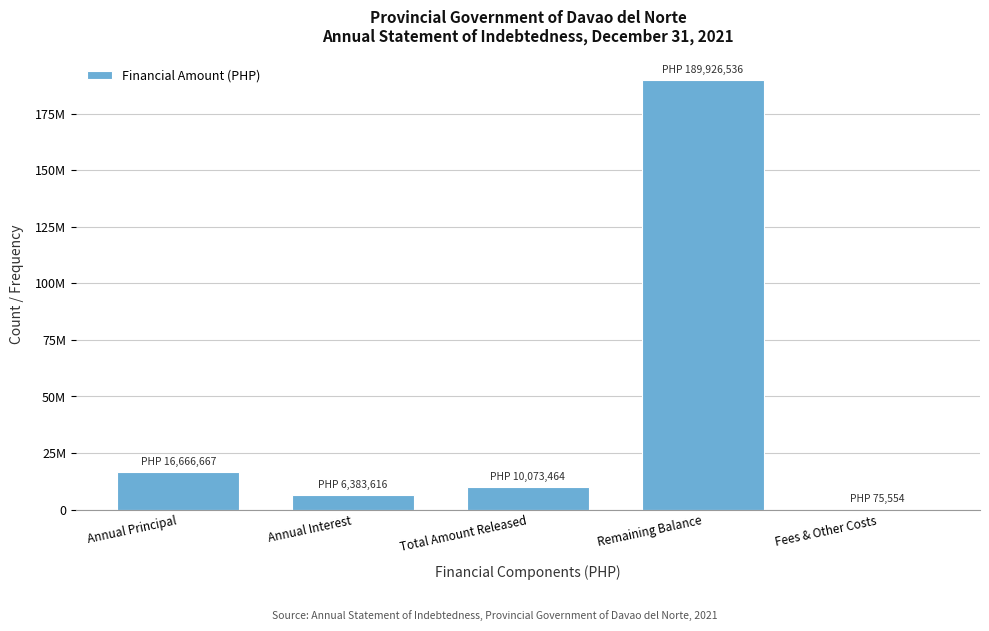

Are the bars horizontal?

No